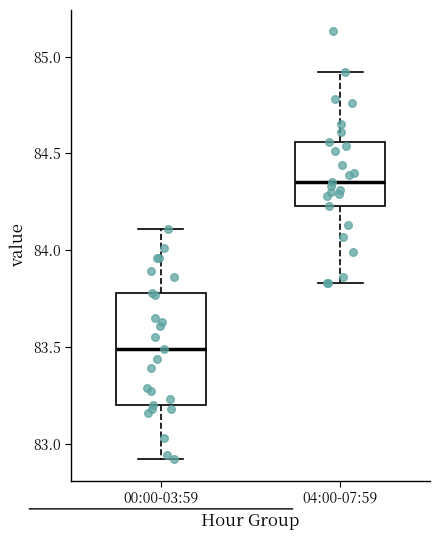

Which box's median line is the lowest?

00:00-03:59